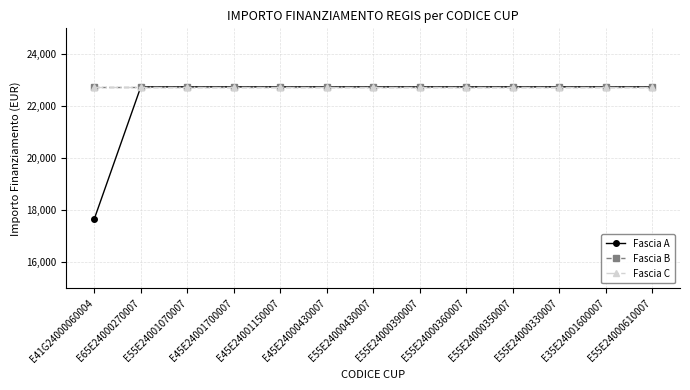

True or false: Fascia B has more than 1 interior local peaks.

False